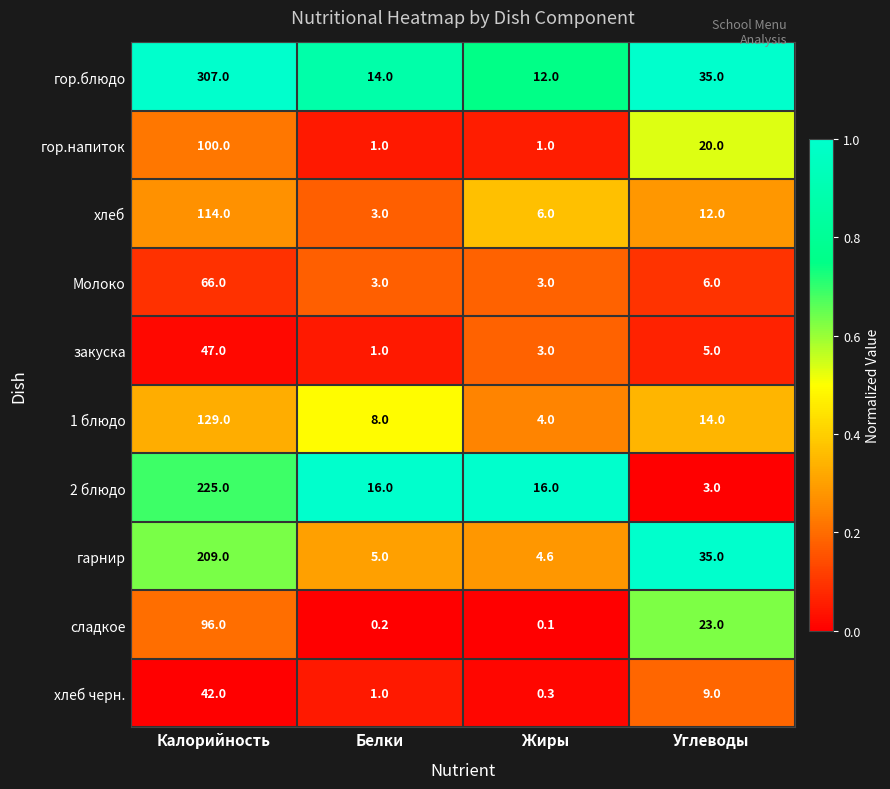

What is the spread (max minus min) of values at Белки?

15.8